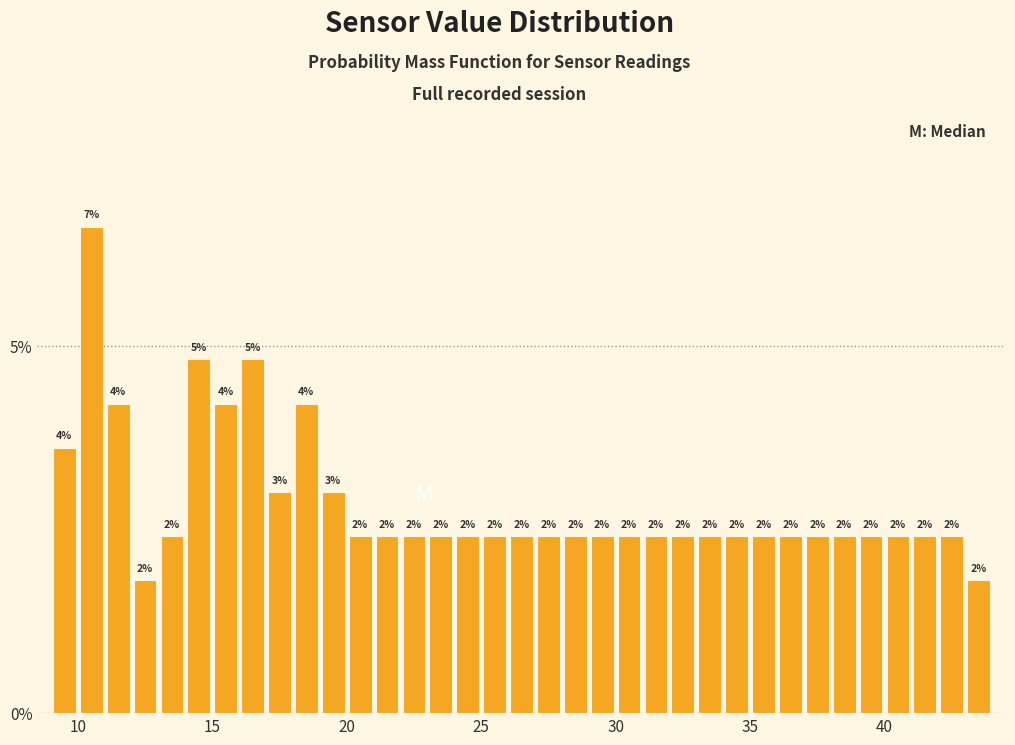

Read against the x-axis, roughly where is the centre of the tallest bar?

10.5